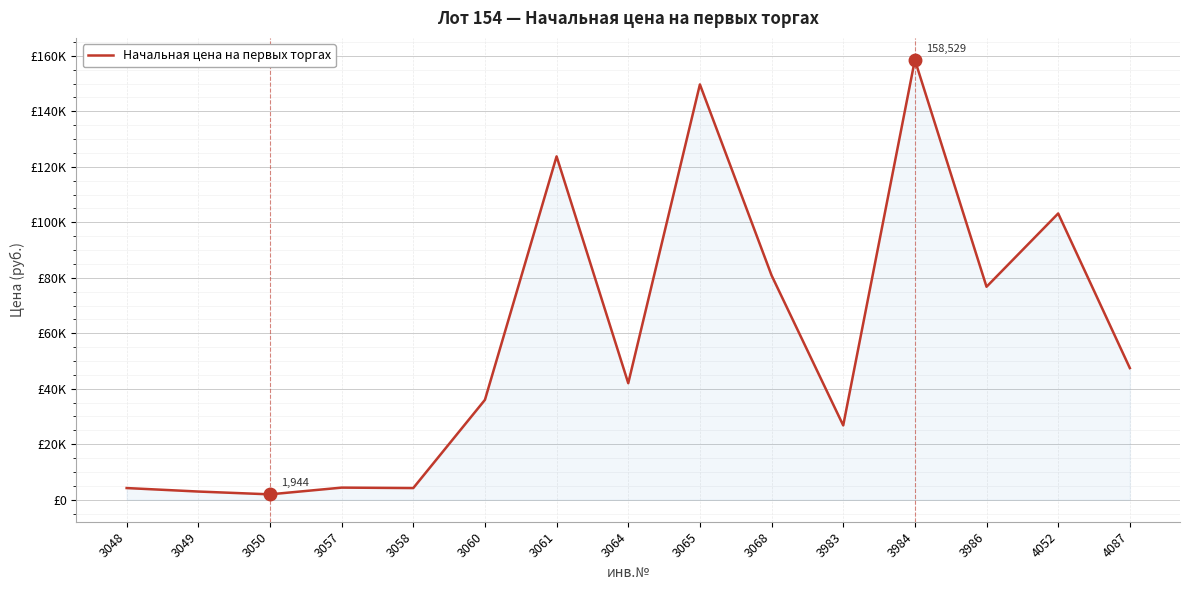

Rank the categories by value from highest to lowest.

3984, 3065, 3061, 4052, 3068, 3986, 4087, 3064, 3060, 3983, 3057, 3048, 3058, 3049, 3050